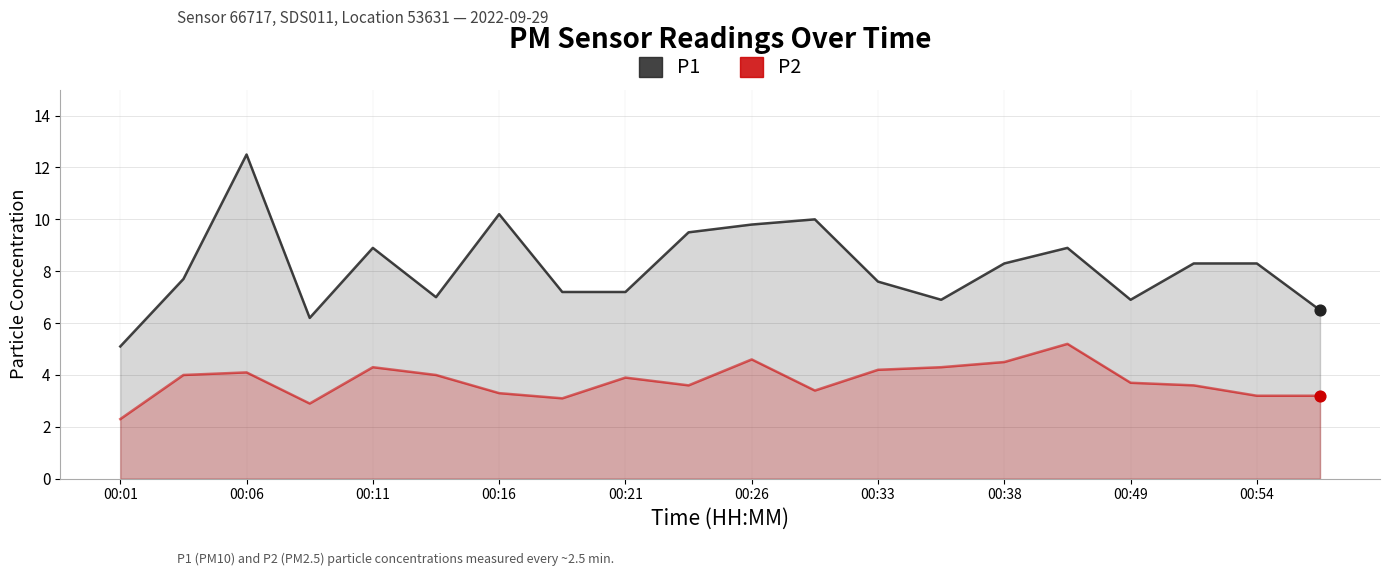

Which series contains the highest Y value?

P1